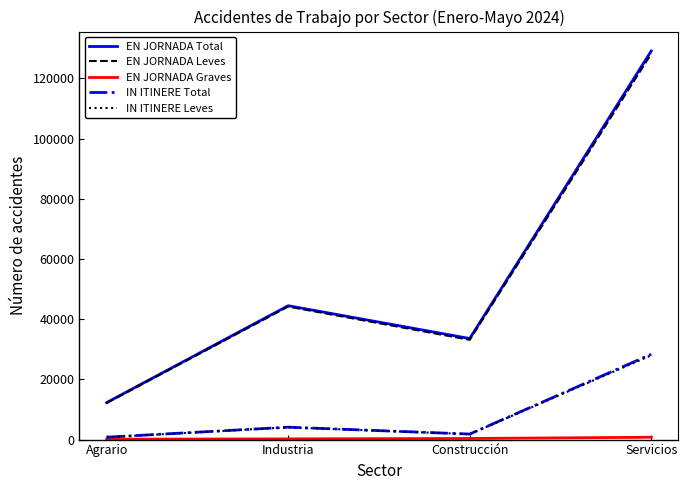

Is the value of EN JORNADA Total at Construcción greater than the value of IN ITINERE Leves at Industria?

Yes